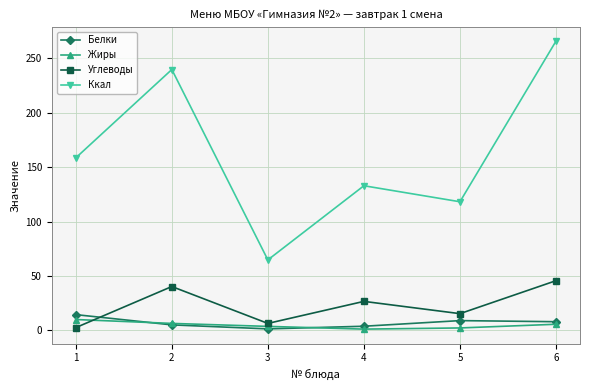

What is the value of the Углеводы point at the 4th from the left?

26.7